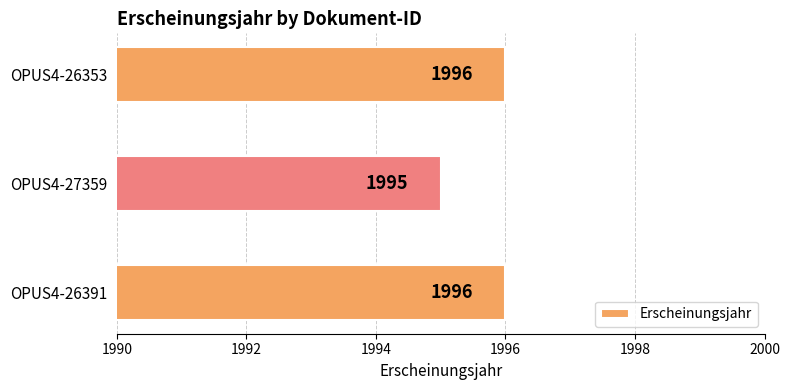

What is the ratio of the value at OPUS4-27359 to the value at OPUS4-26391?

1.0